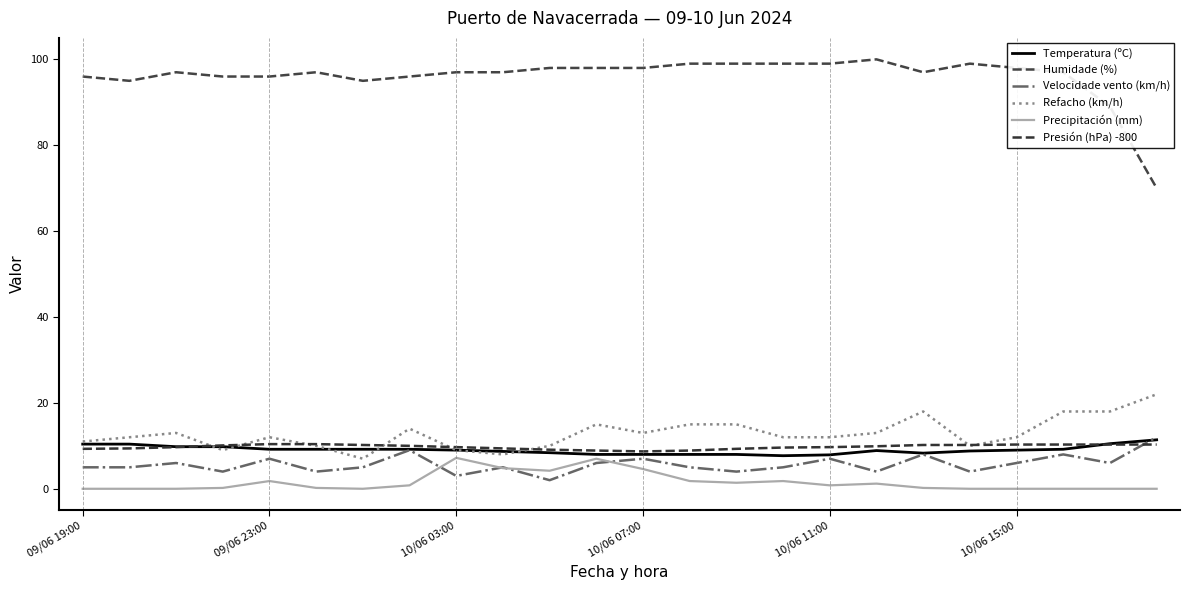

Where is Refacho (km/h) nearest to the value 14?

7